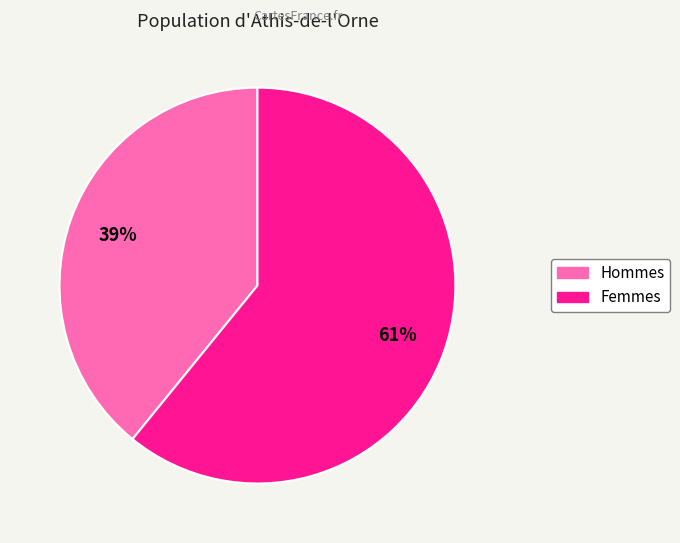

Count the number of slices in the pie.

2